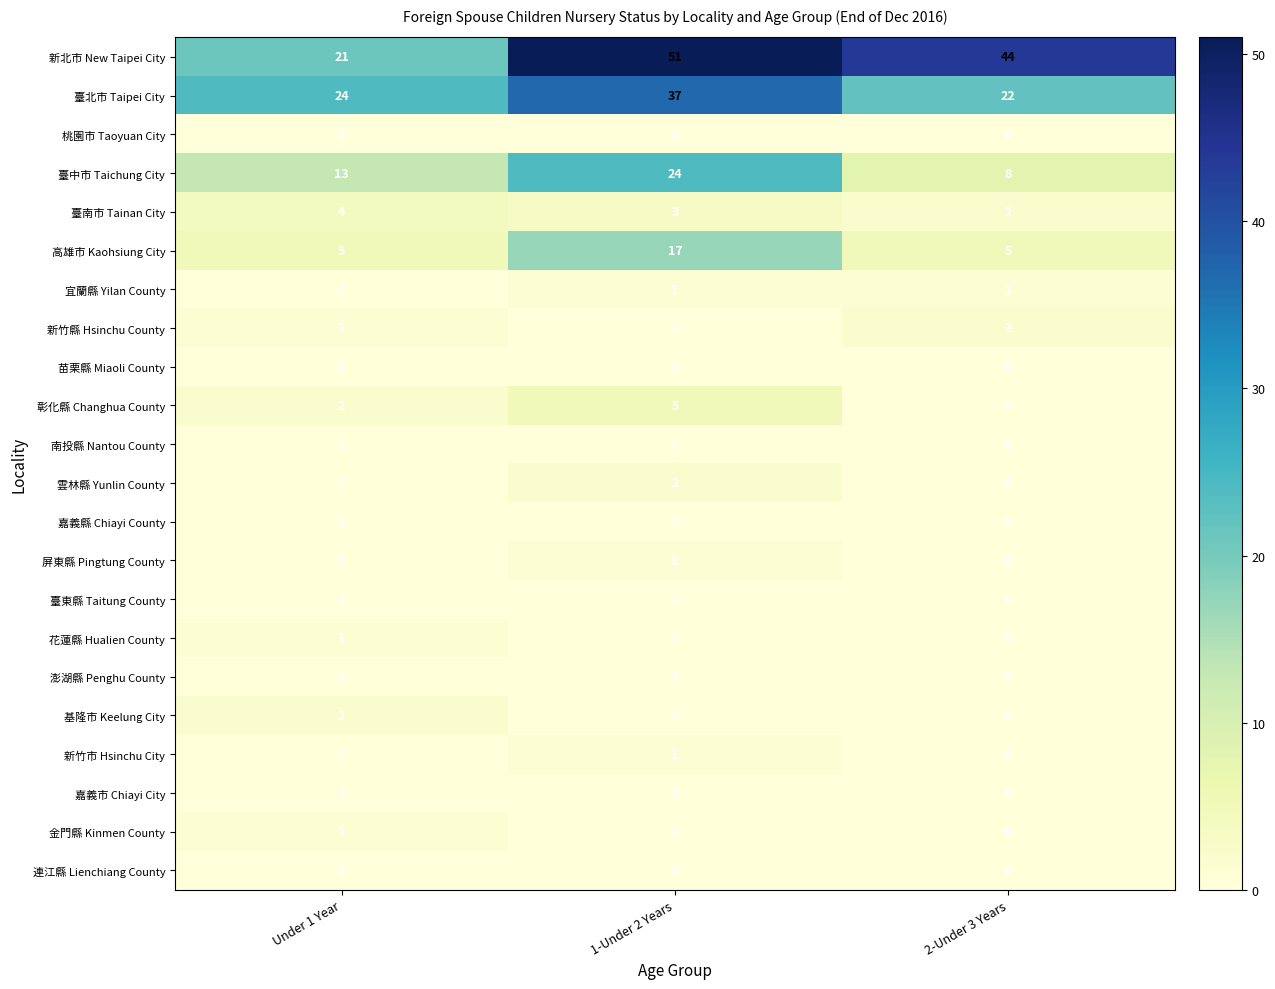

Which series has the largest range (max minus min)?

新北市 New Taipei City